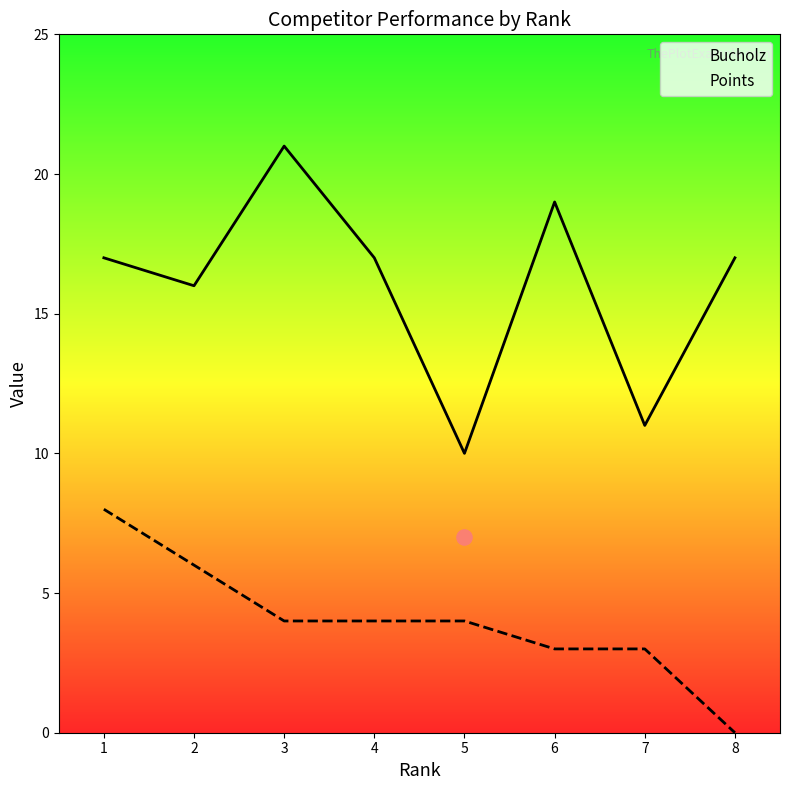

Which series contains the highest Y value?

Bucholz